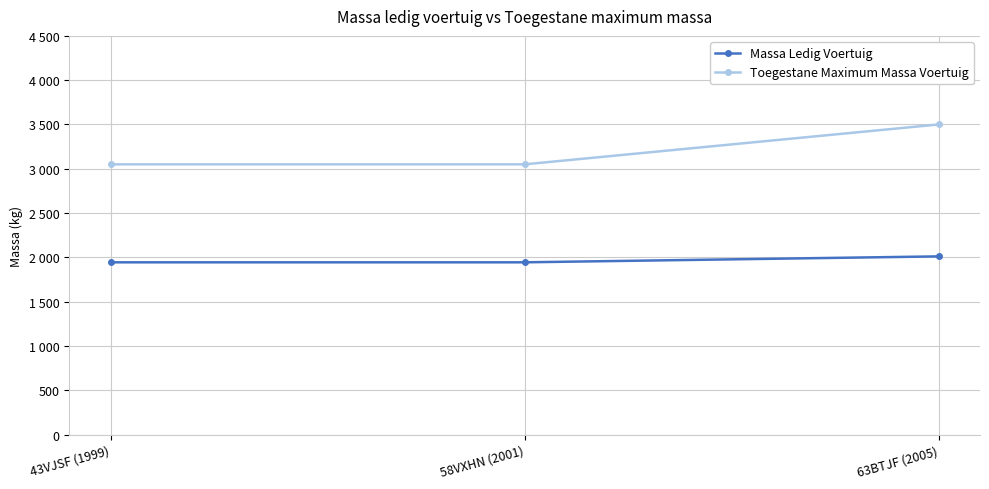

Which category has the lowest value in the Massa Ledig Voertuig series?

43VJSF (1999)